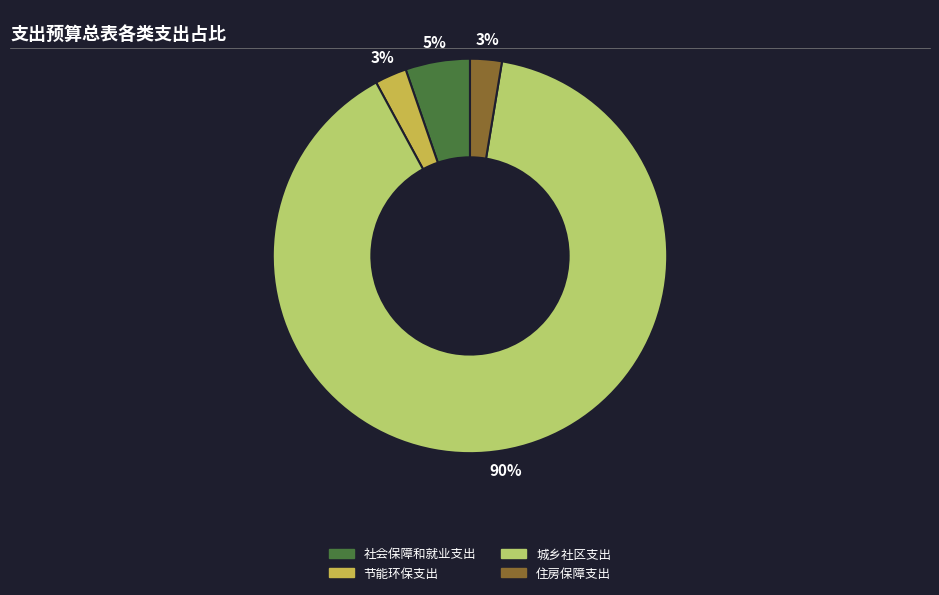

To the nearest percent, what portion does 住房保障支出 represent?

3%